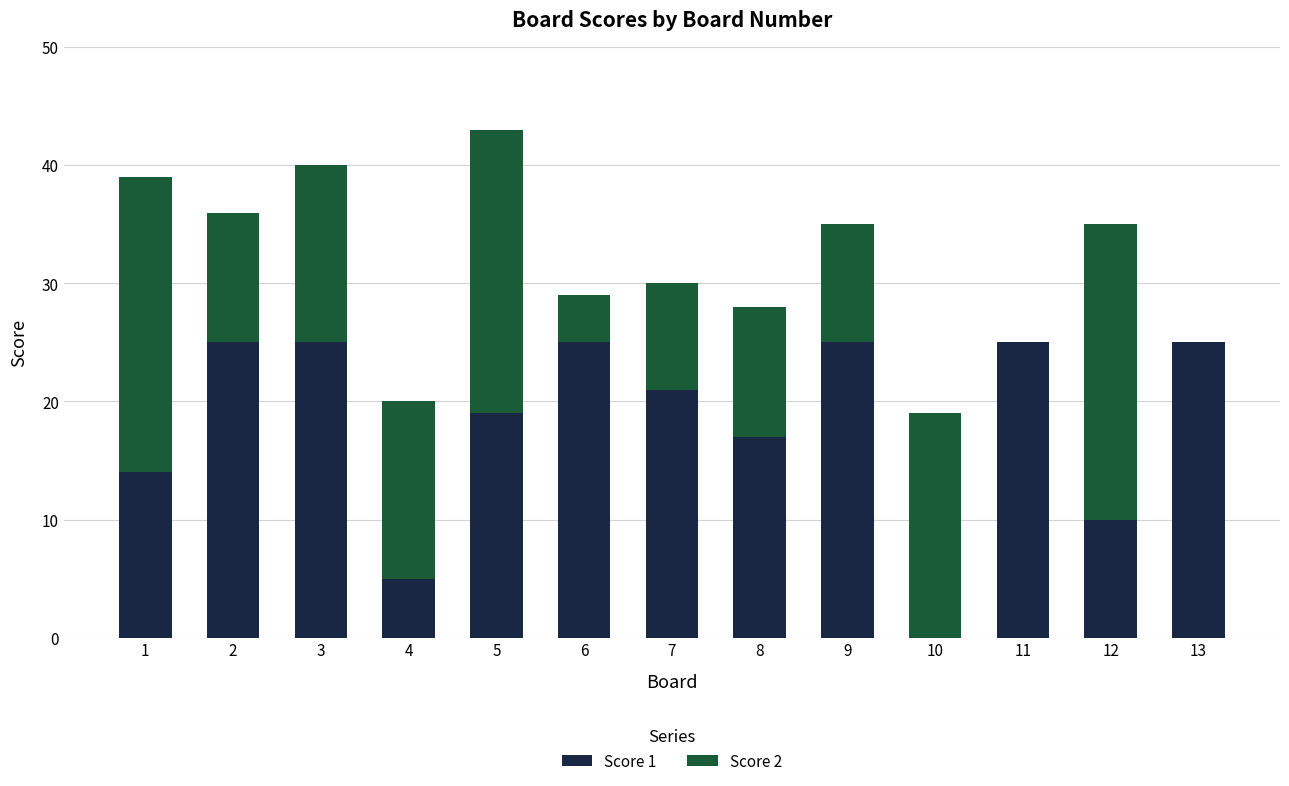

What is the maximum value for Score 1?

25